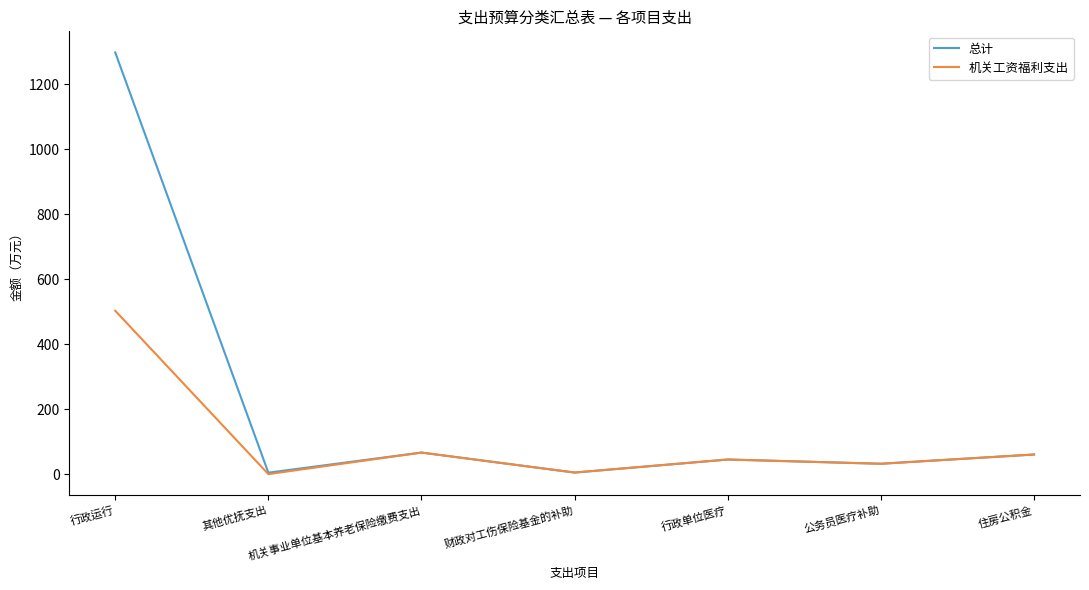

What is the sum of the 总计 values at 公务员医疗补助 and 财政对工伤保险基金的补助?

36.7